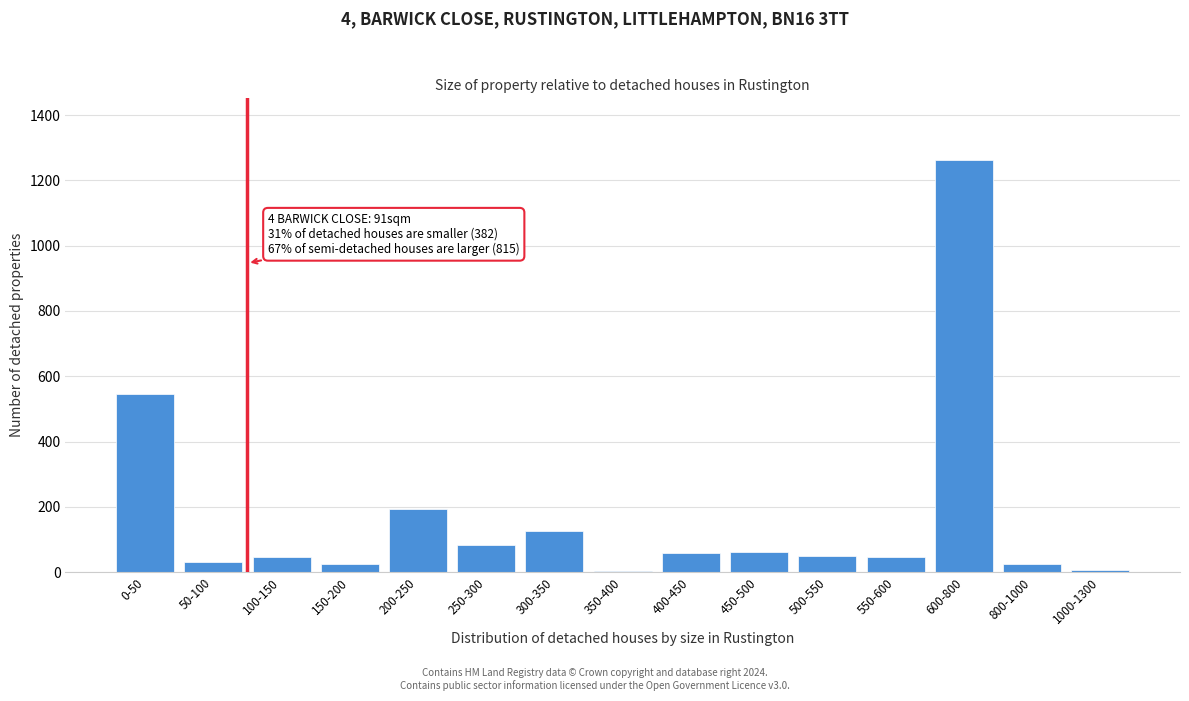

The value at 250-300 is 84. True or false?

True